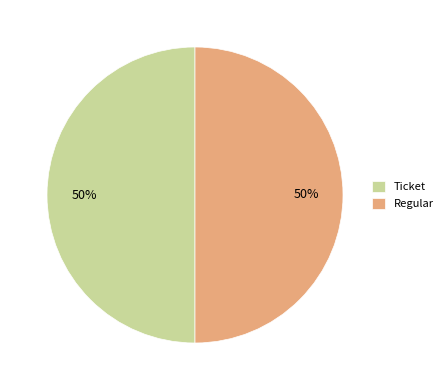

To the nearest percent, what is the difference between the Ticket and Regular slice percentages?

0%